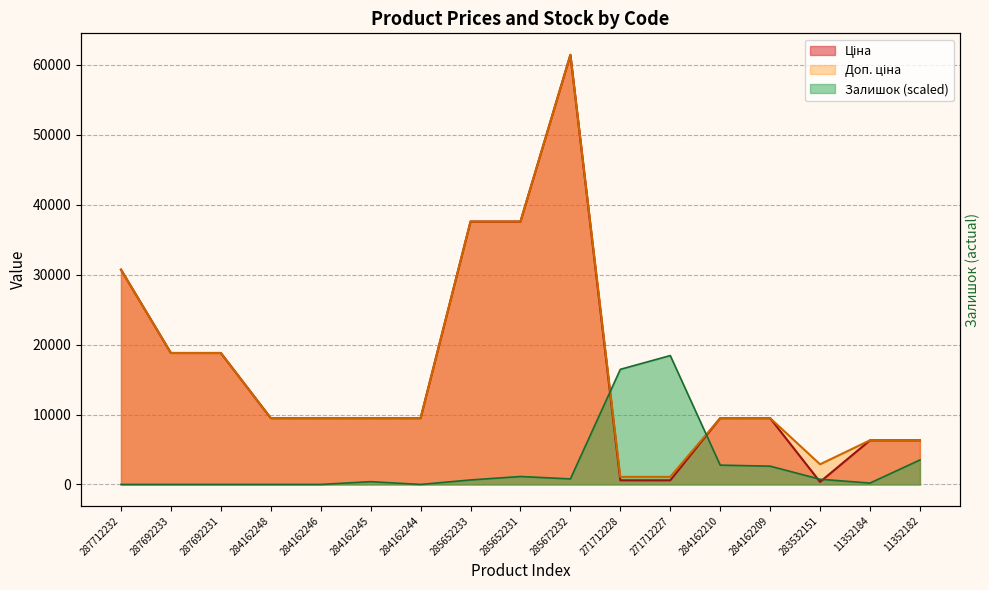

Does the chart have visible grid lines?

Yes